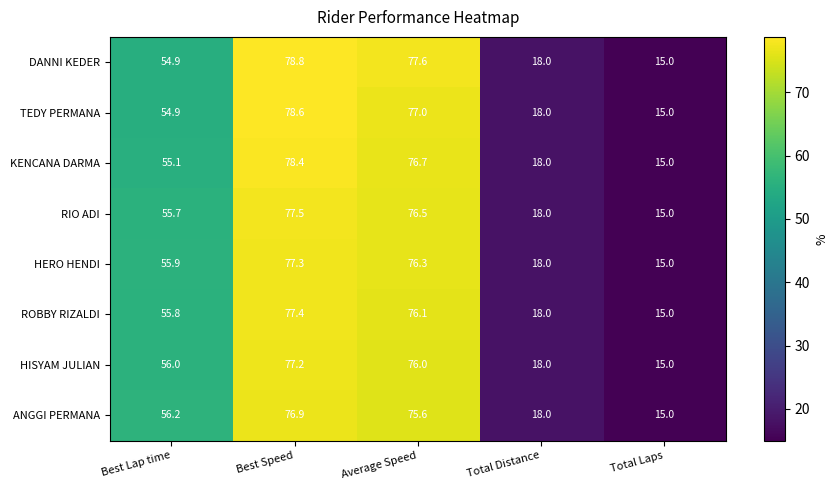

Which category has the lowest value across all series?

Total Laps